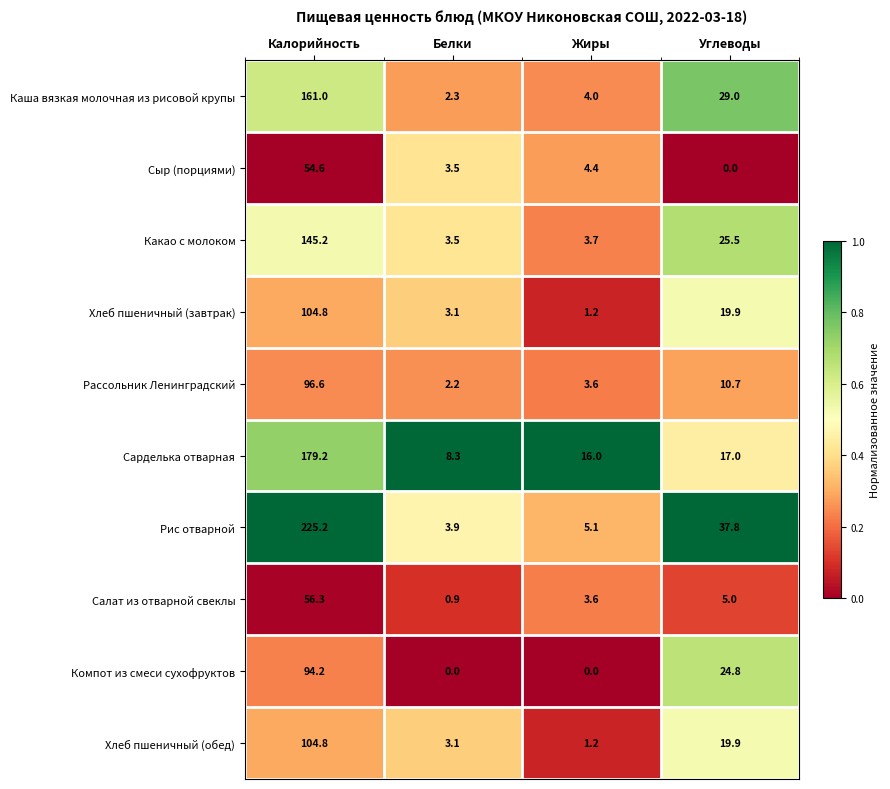

Between Калорийность and Белки, which series saw the biggest shift?

Рис отварной